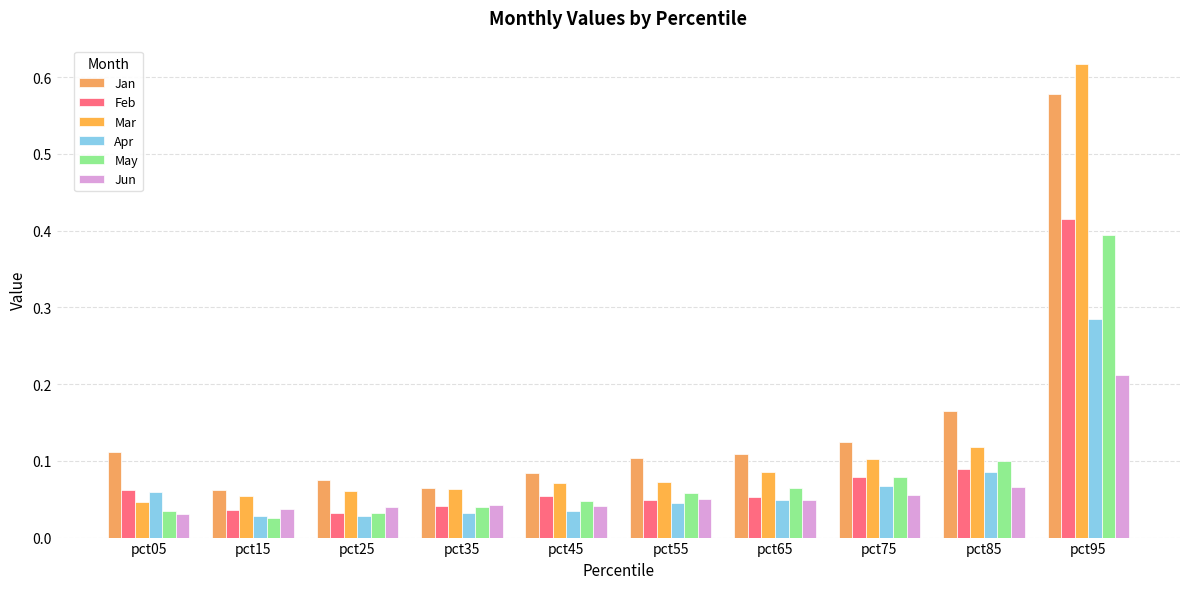

True or false: Jan has a value of 0.1 at pct05.

True